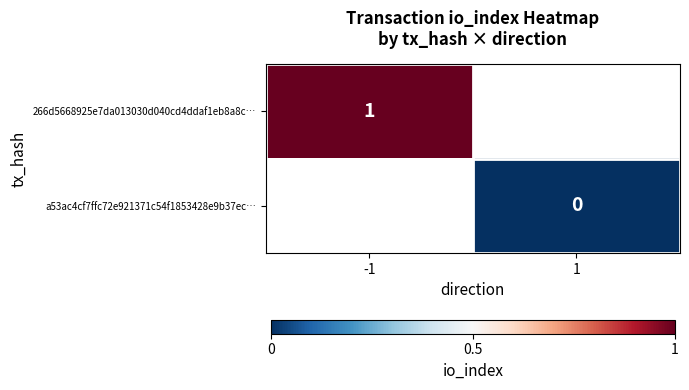

How many positive values does the 266d5668925e7da013030d040cd4ddaf1eb8a8c… series have?

1